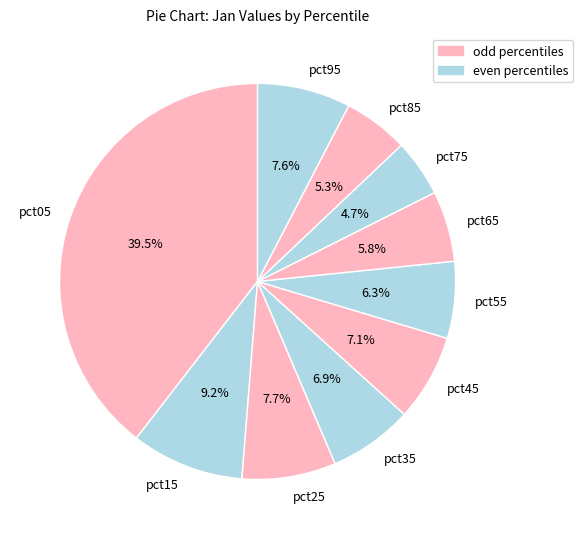

Is there any slice that represents more than half of the pie?

No